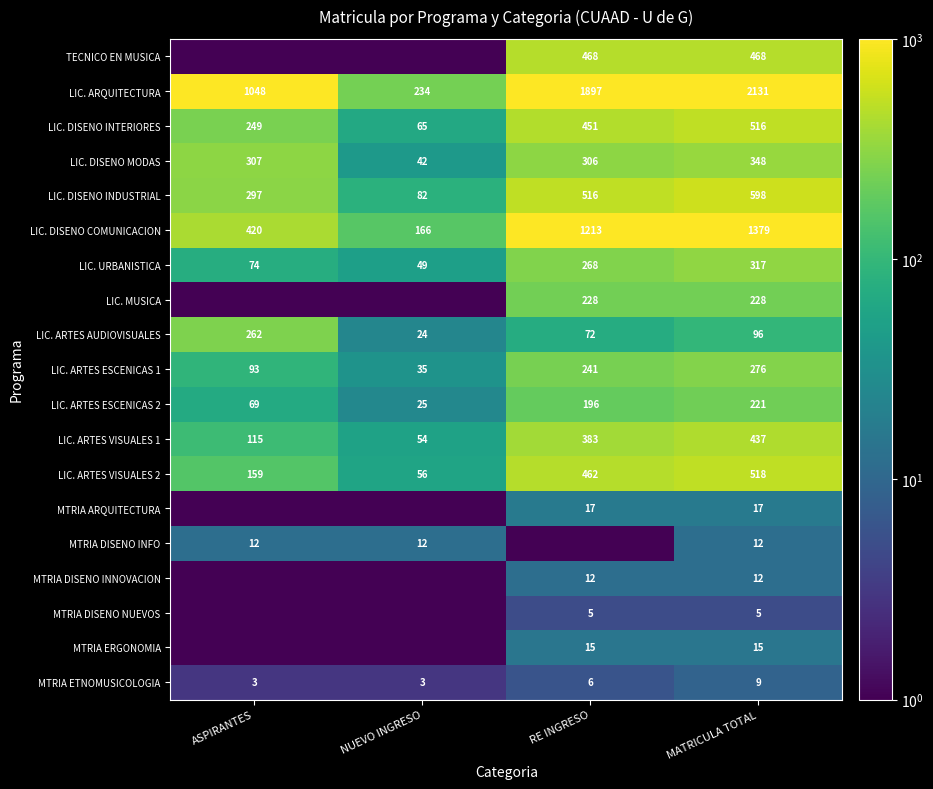

The MTRIA ERGONOMIA series shows 10.1 at MATRICULA TOTAL. True or false?

False